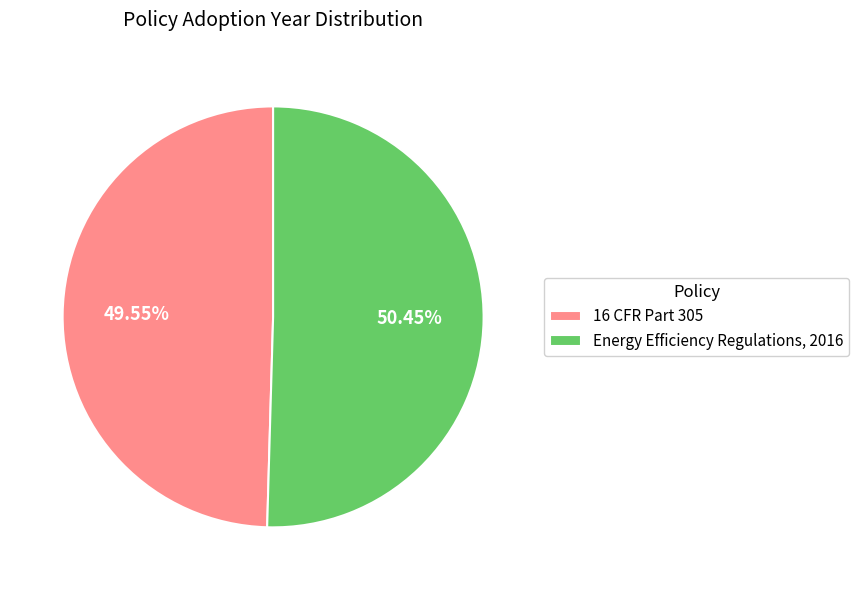

Rank the categories by value from lowest to highest.

16 CFR Part 305, Energy Efficiency Regulations, 2016